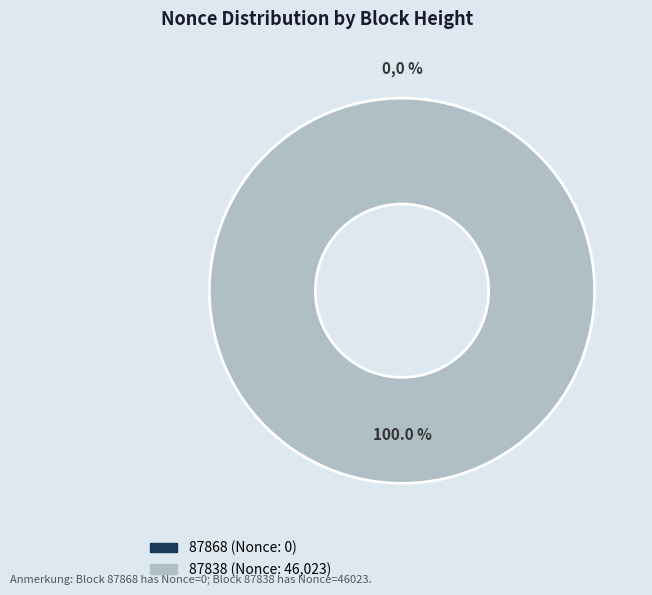

What is the smallest slice in the pie chart?

87868